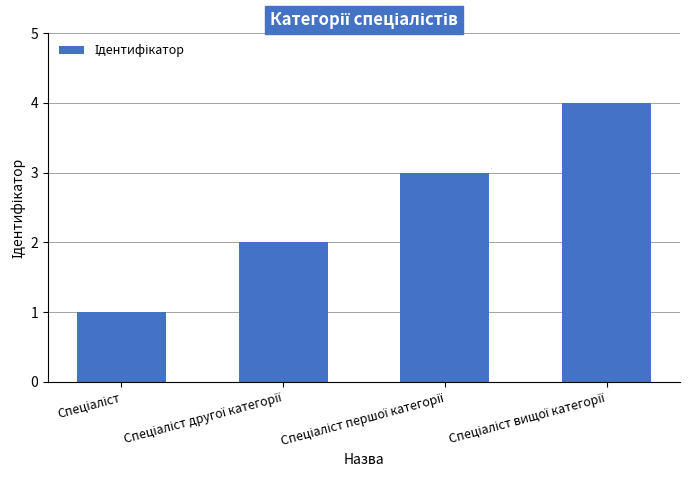

Reading right to left, what are all the values shown in this chart?

4	3	2	1